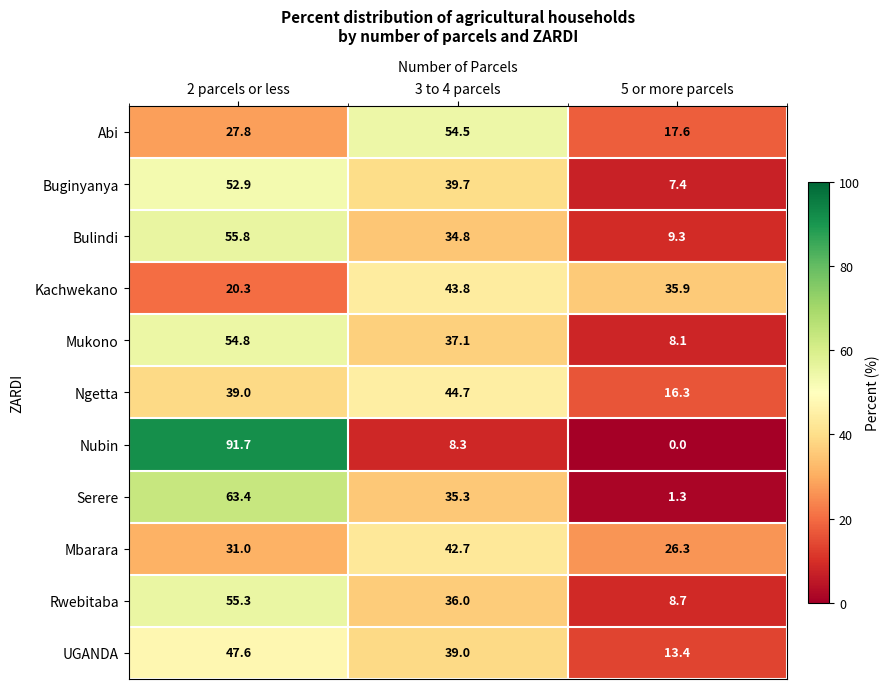

What is the approximate value of Kachwekano at 3 to 4 parcels?

43.8